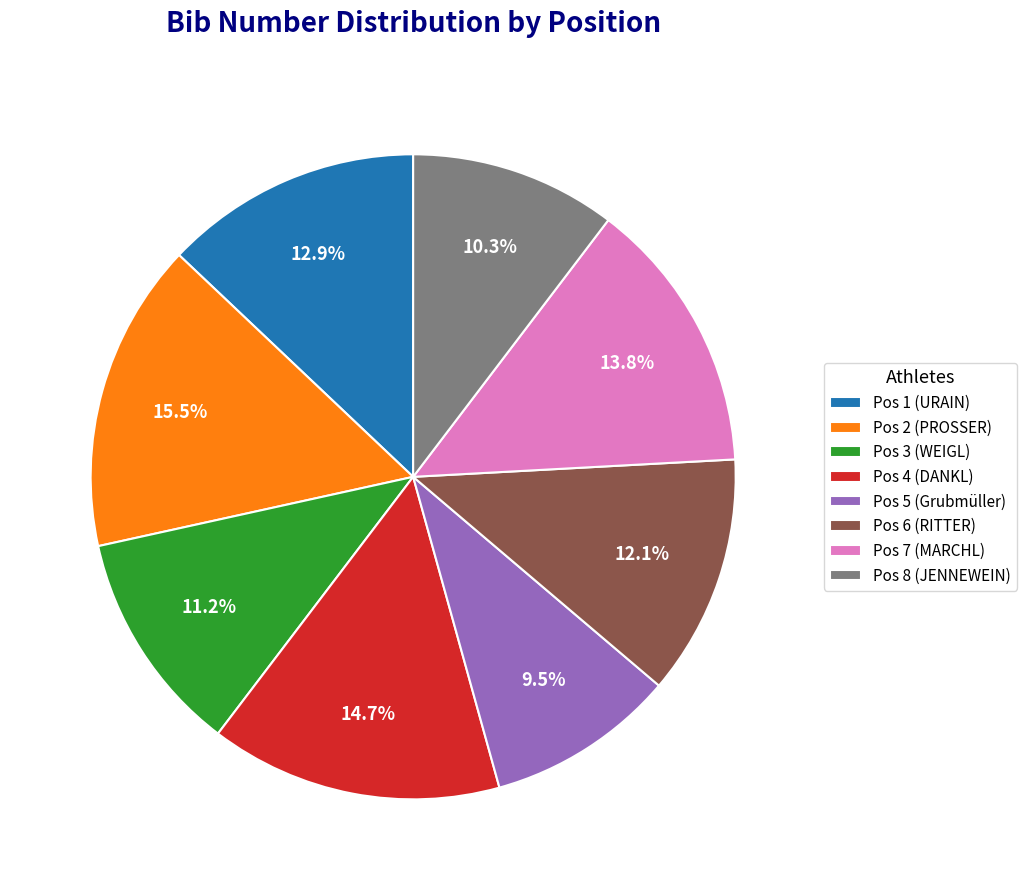

How many slices are in this pie chart?

8